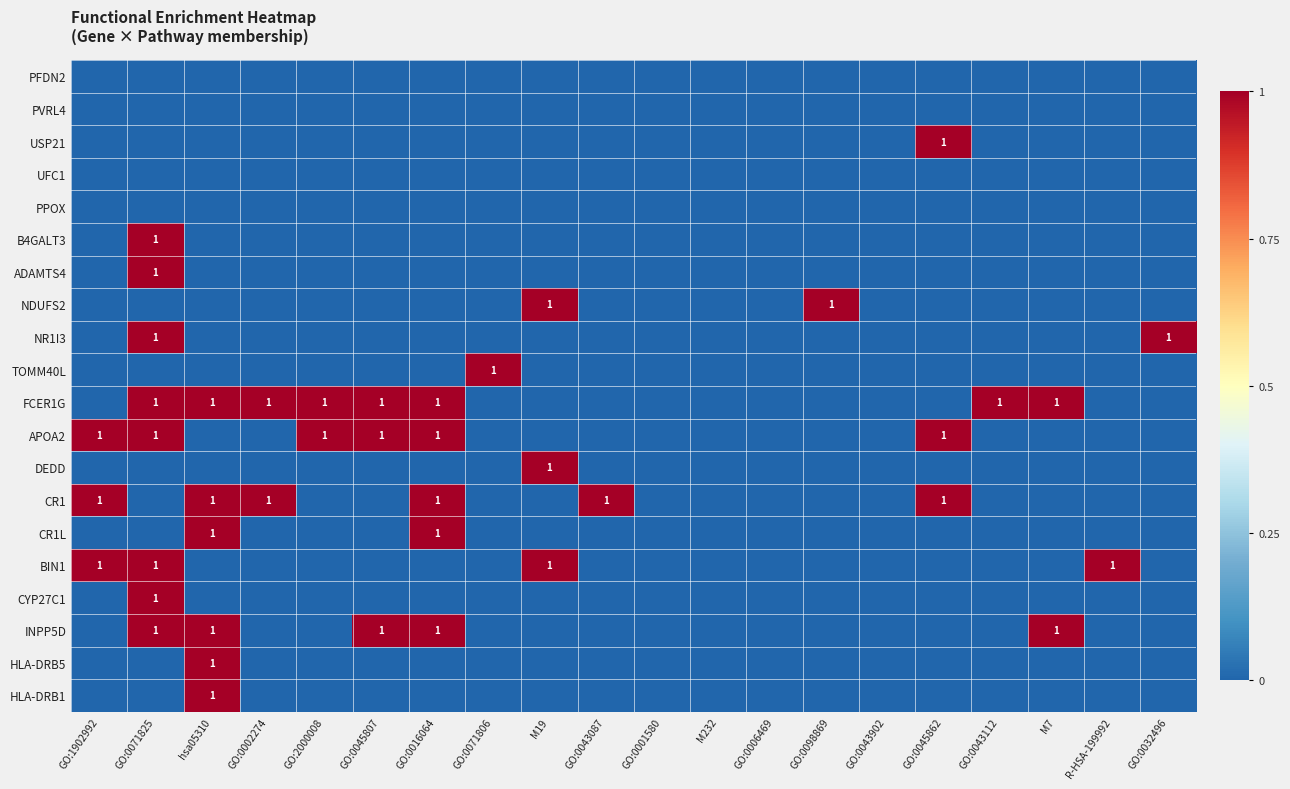

True or false: INPP5D has a value of 0 at hsa05310.

False